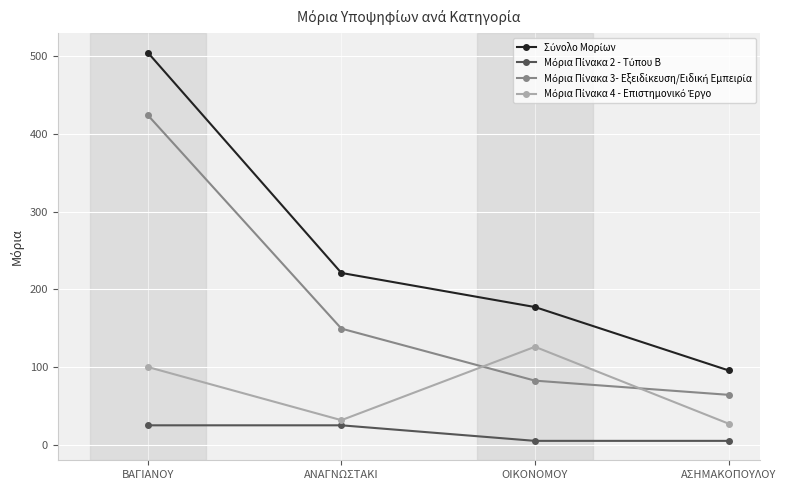

What is the maximum value shown in the chart?

504.5